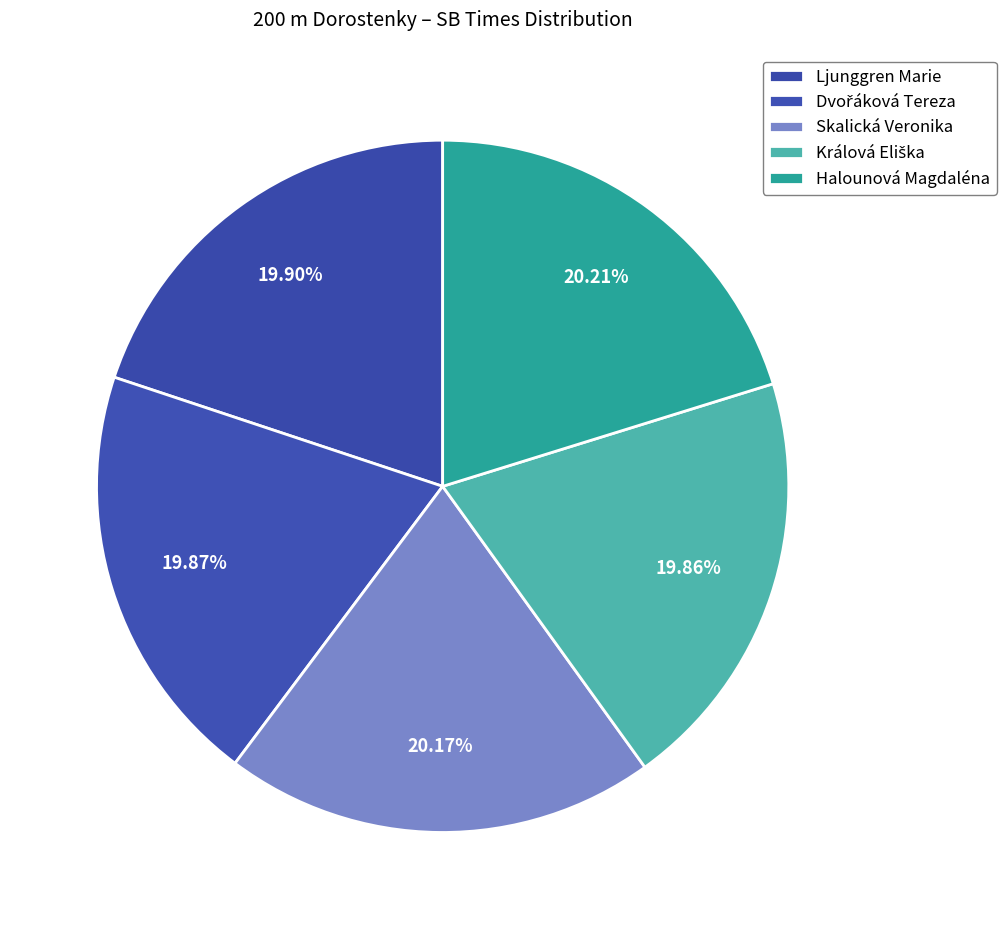

Does Ljunggren Marie account for over 50% of the chart?

No